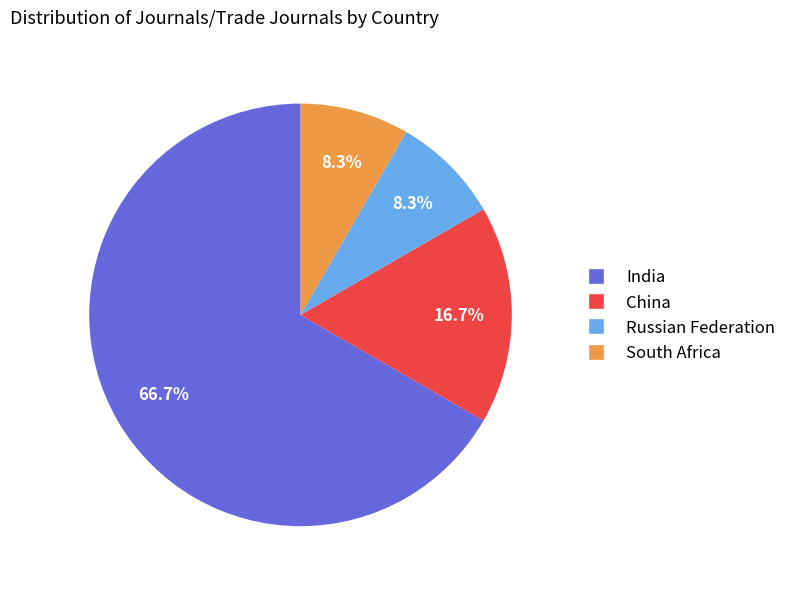

Approximately how many times larger is the value at China compared to South Africa?

2.0